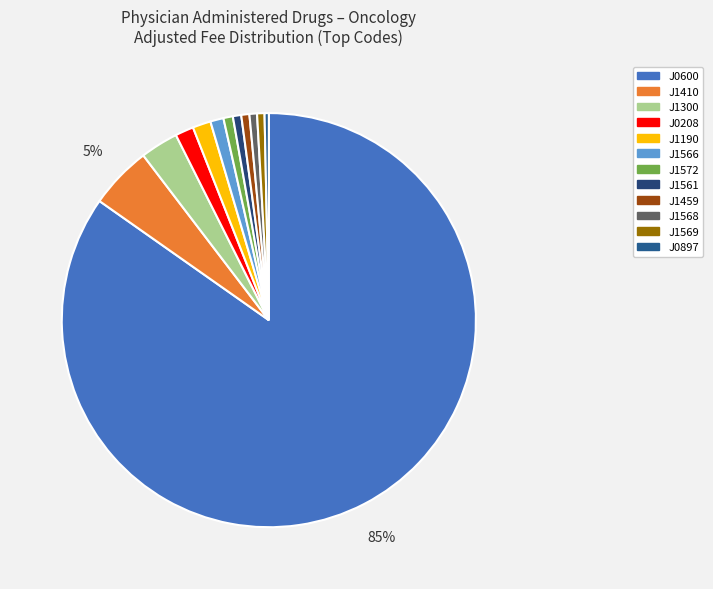

To the nearest percent, what percentage of the pie is J0208?

1%